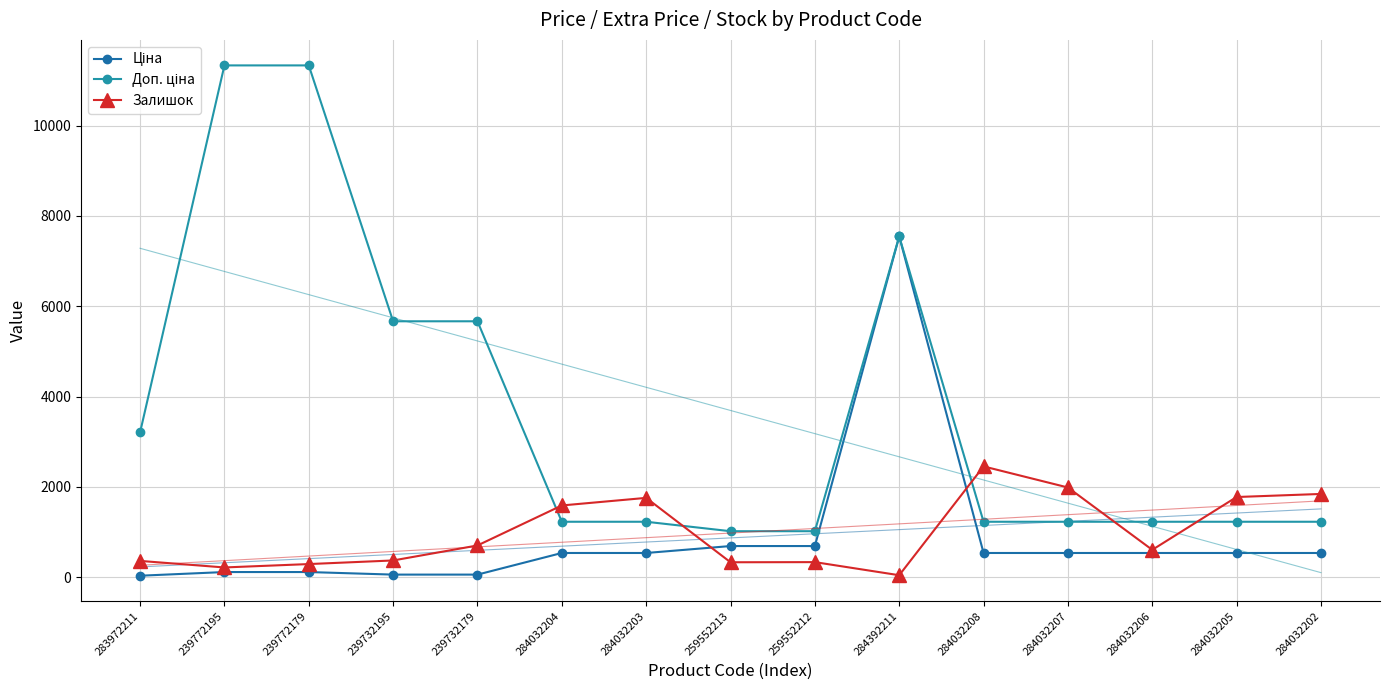

What is the average value of the Залишок series?

976.6